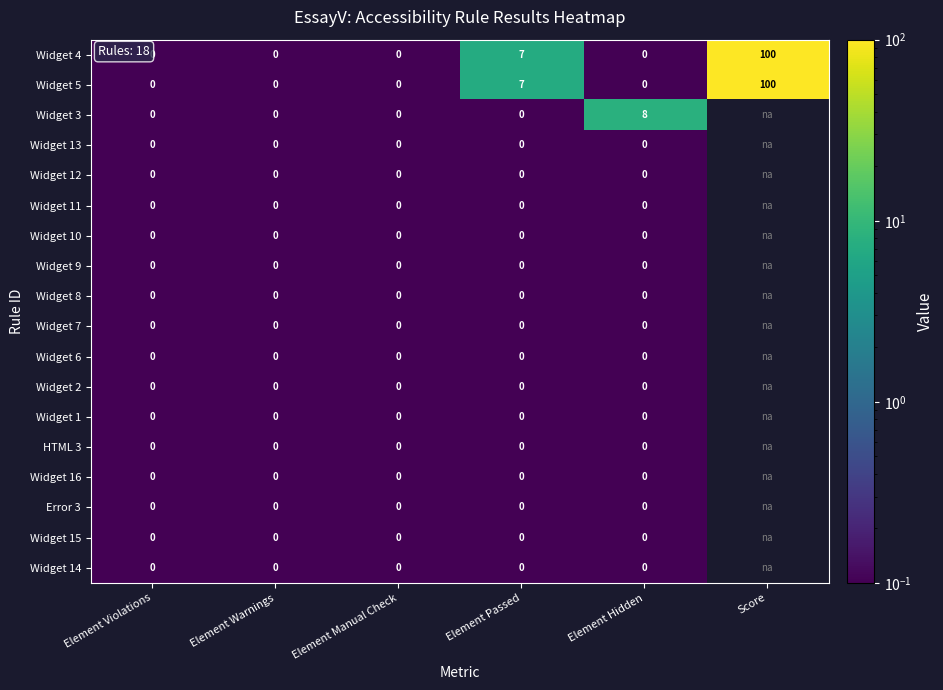

What is the total value across all series at Element Passed?

14.0